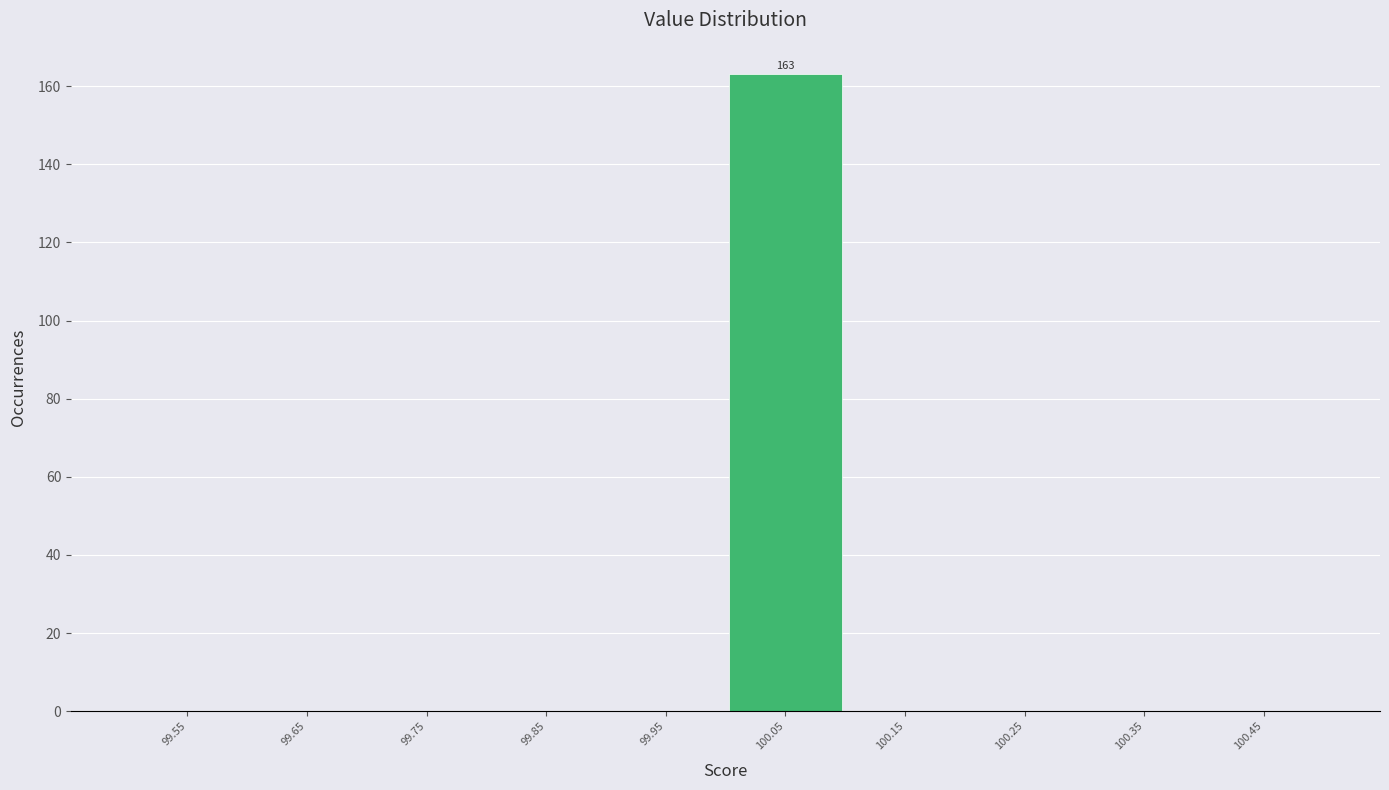

Over which range of the x-axis is the bar tallest?

100.0 to 100.1